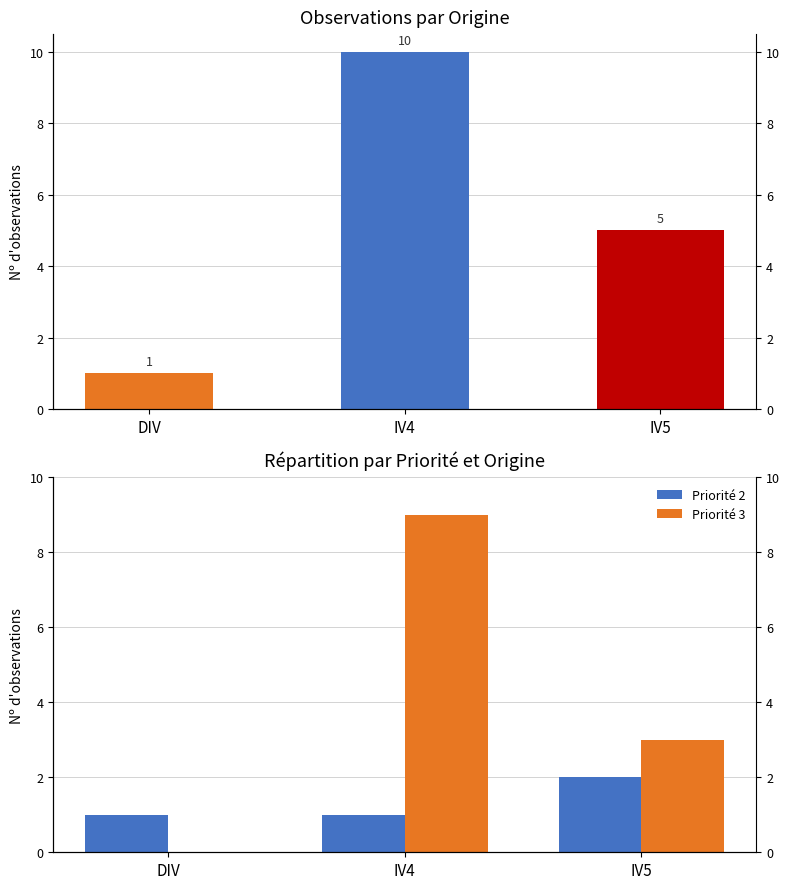

True or false: Priorité 2 has a value of 1 at DIV.

False